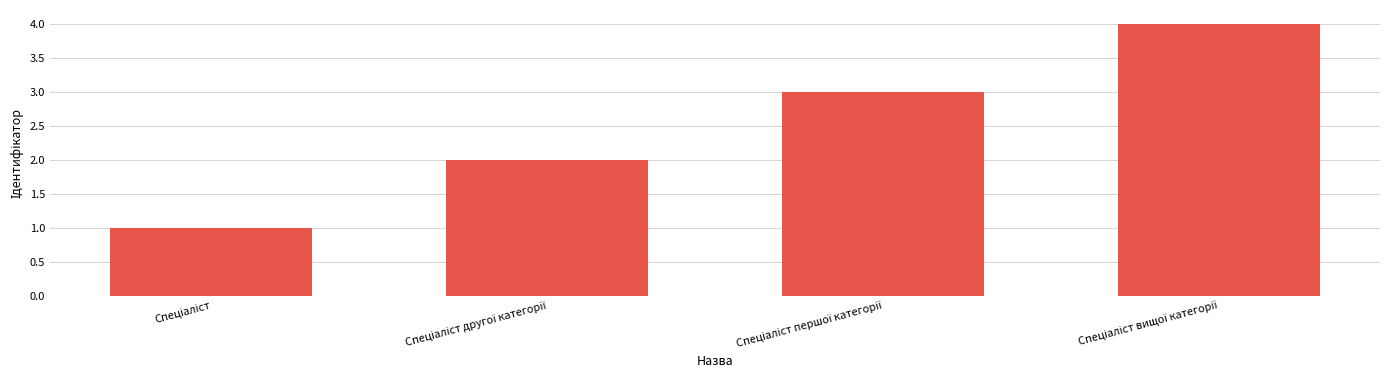

What is the difference between the maximum and minimum values?

3